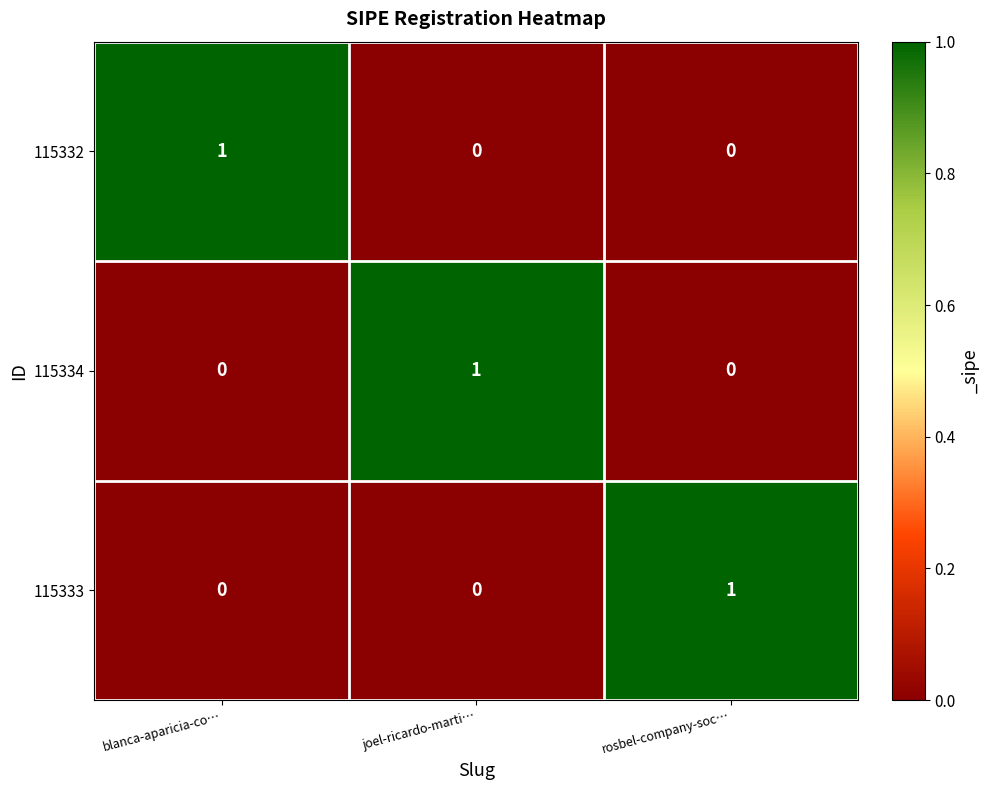

At how many categories does at least one series exceed 0?

3